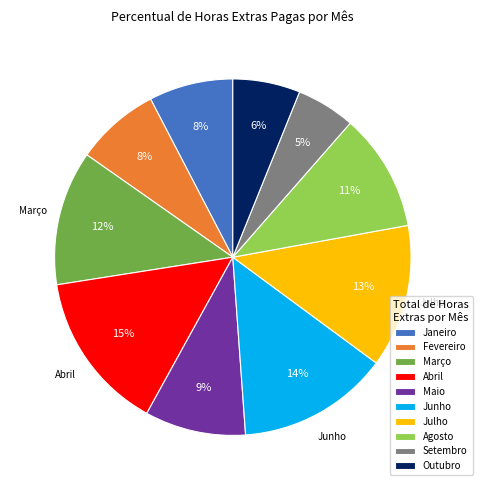

Count the number of slices in the pie.

10